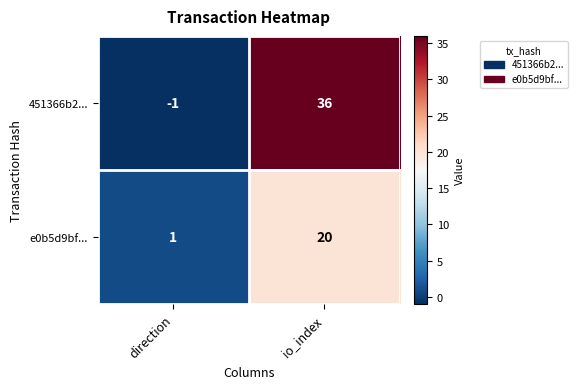

Rank the series by their maximum value, from highest to lowest.

451366b2..., e0b5d9bf...